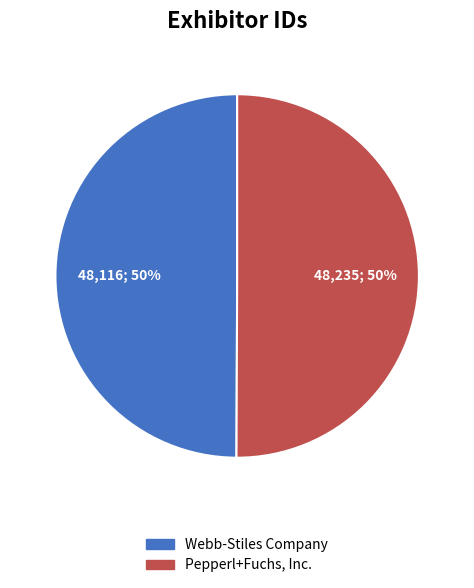

The Pepperl+Fuchs, Inc. slice represents 50% of the pie. True or false?

True